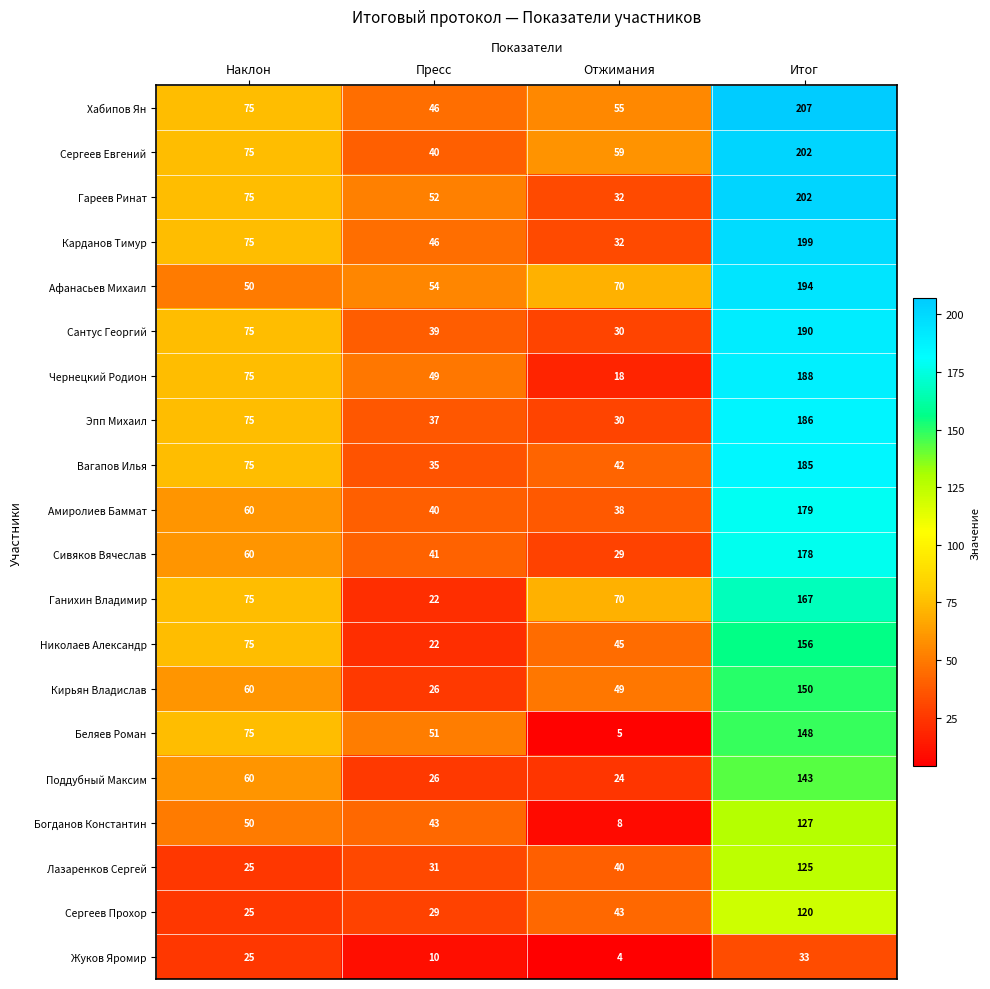

Is it true that Николаев Александр equals 75 at Наклон?

True